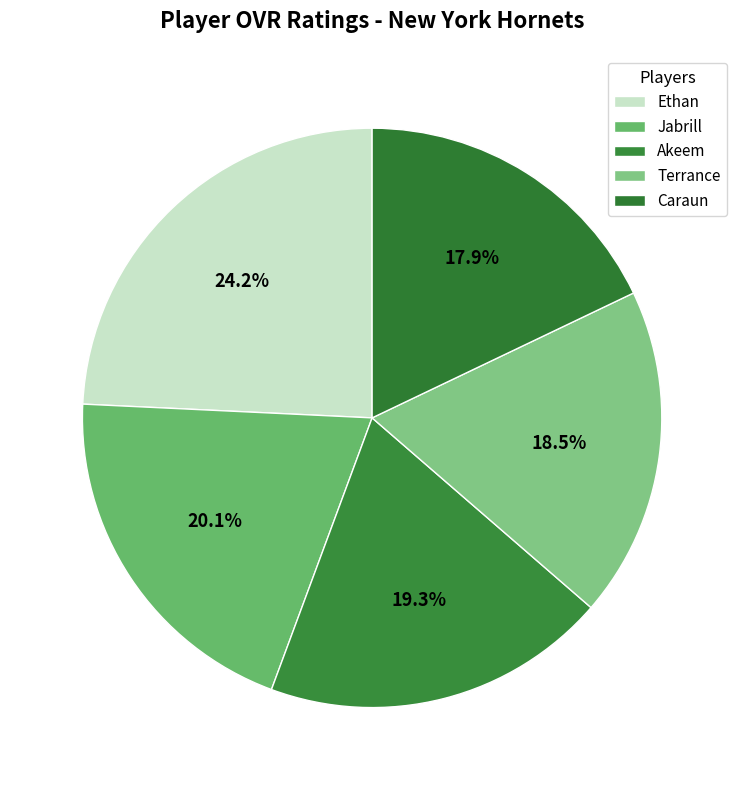

Is it true that Ethan is 24% of the pie?

True